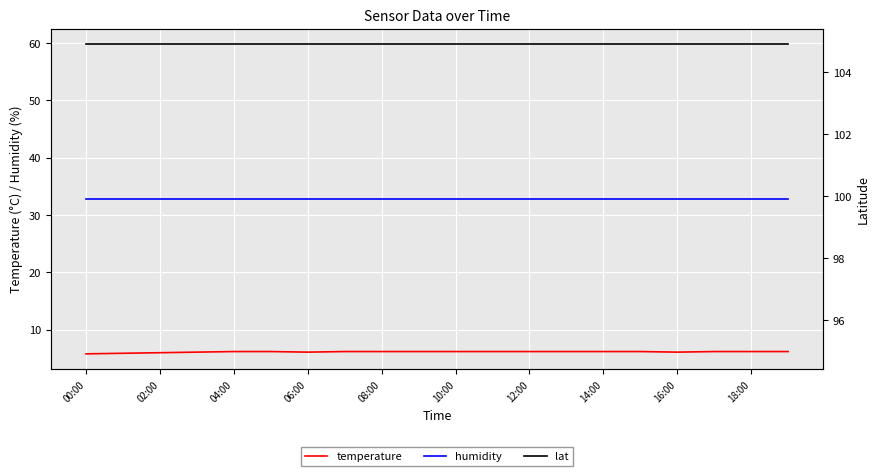

List the series in order of their peak value, highest first.

humidity, lat, temperature